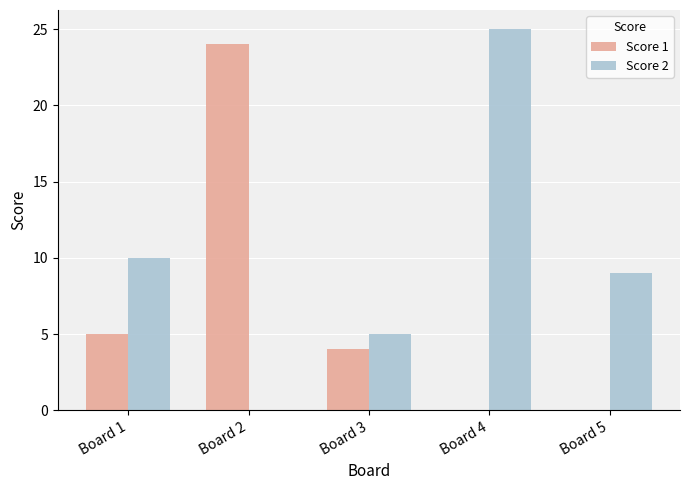

What is the sum of the Score 1 values at Board 3 and Board 5?

4